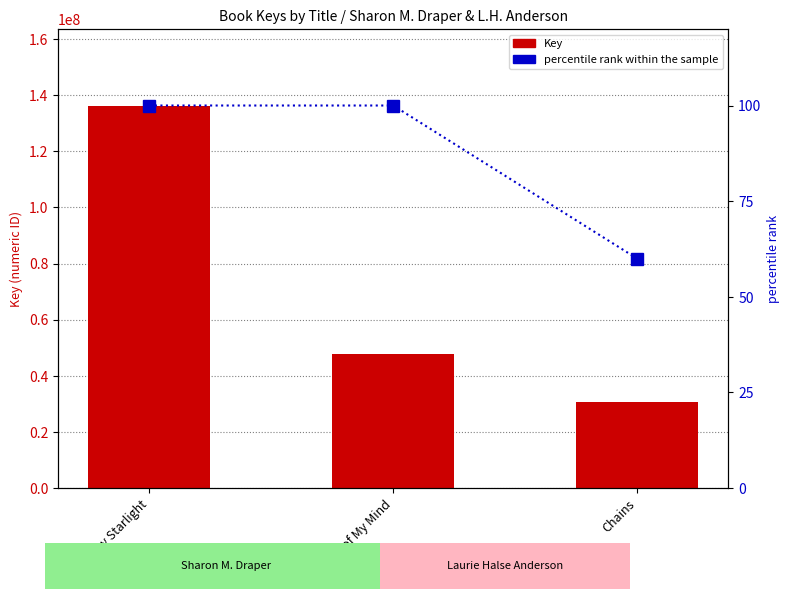

How many Key values are between 30585656 and 136319476?

3